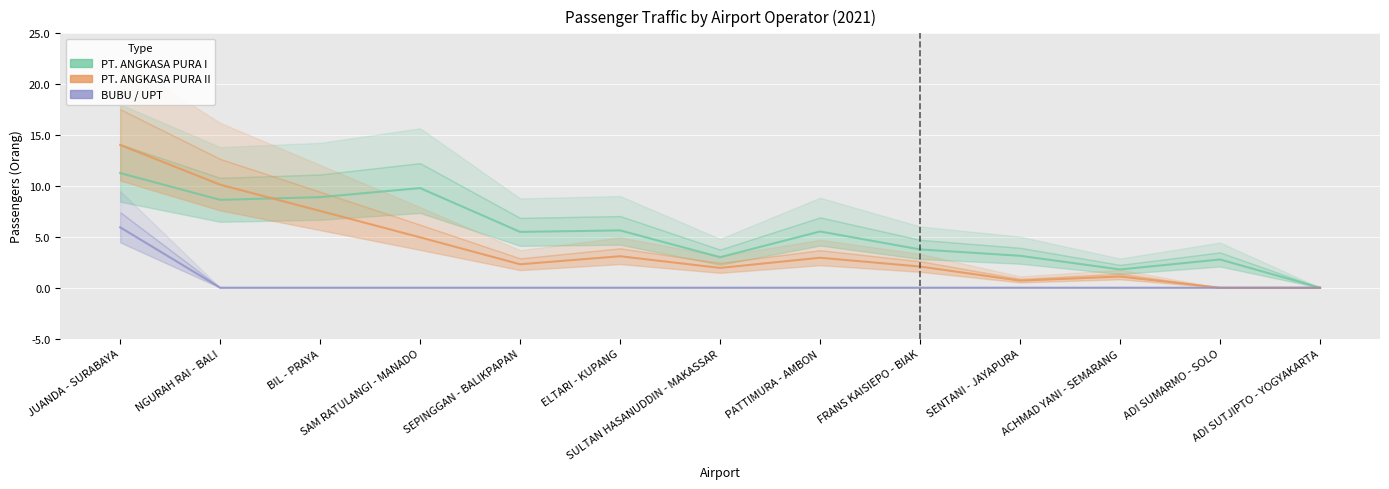

Reading right to left, transcribe all the data shown in this chart.

PT. ANGKASA PURA I: 0.0	2.8	1.8	3.1	3.8	5.5	3.0	5.6	5.5	9.8	8.9	8.6	11.3
PT. ANGKASA PURA II: 0.0	0.0	1.1	0.7	2.1	2.9	1.9	3.1	2.3	4.9	7.5	10.1	14.0
BUBU / UPT: 0.0	0.0	0.0	0.0	0.0	0.0	0.0	0.0	0.0	0.0	0.0	0.0	5.9